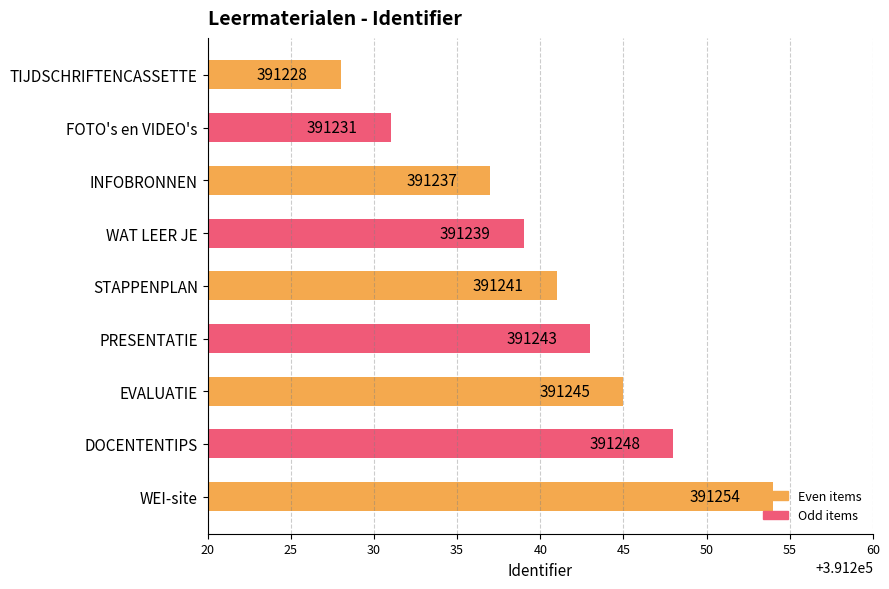

Which has a higher value, TIJDSCHRIFTENCASSETTE or EVALUATIE?

EVALUATIE